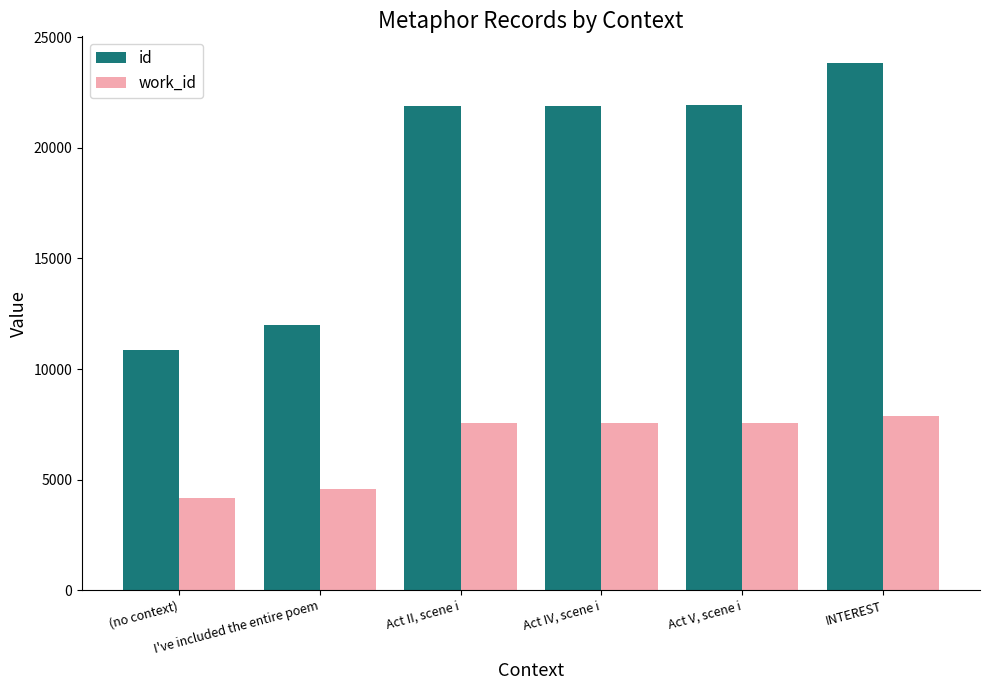

What is the difference between the maximum and minimum values in the id series?

12980